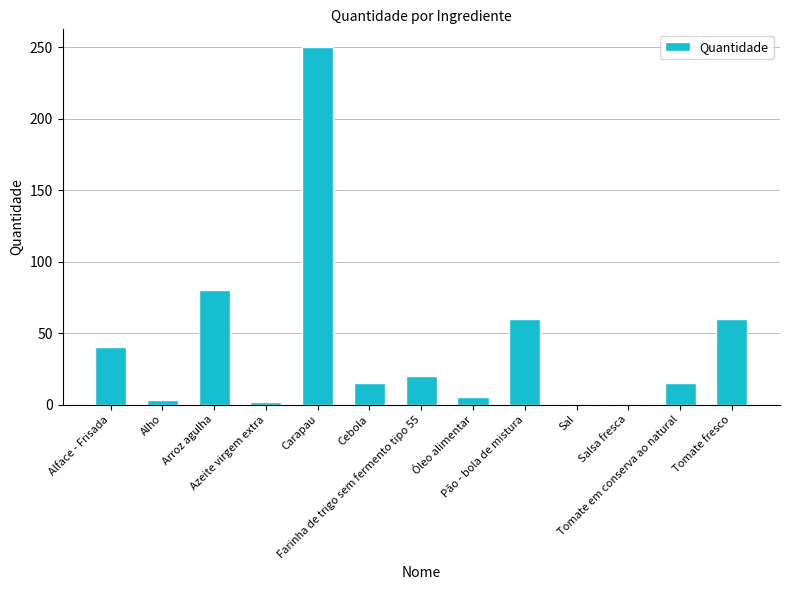

What is the greatest value displayed?

250.0